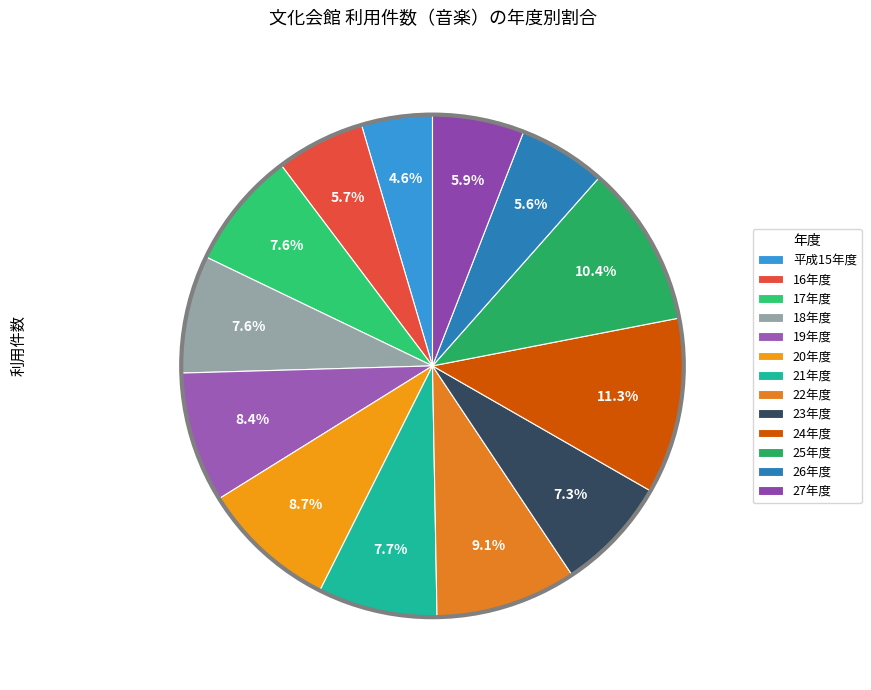

Combined, do 平成15年度 and 17年度 account for over 50%?

No